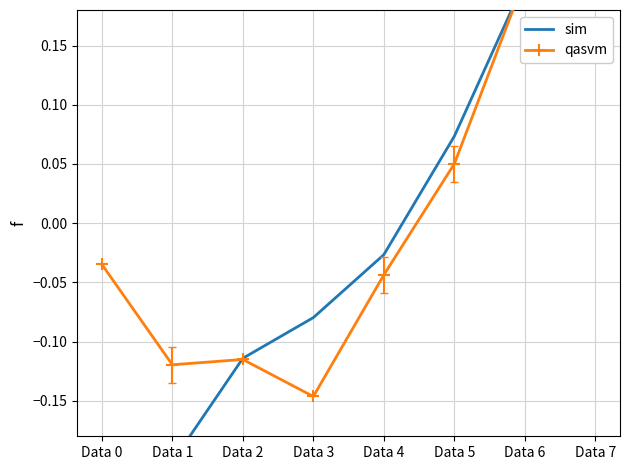

How many lines are shown in the chart?

2